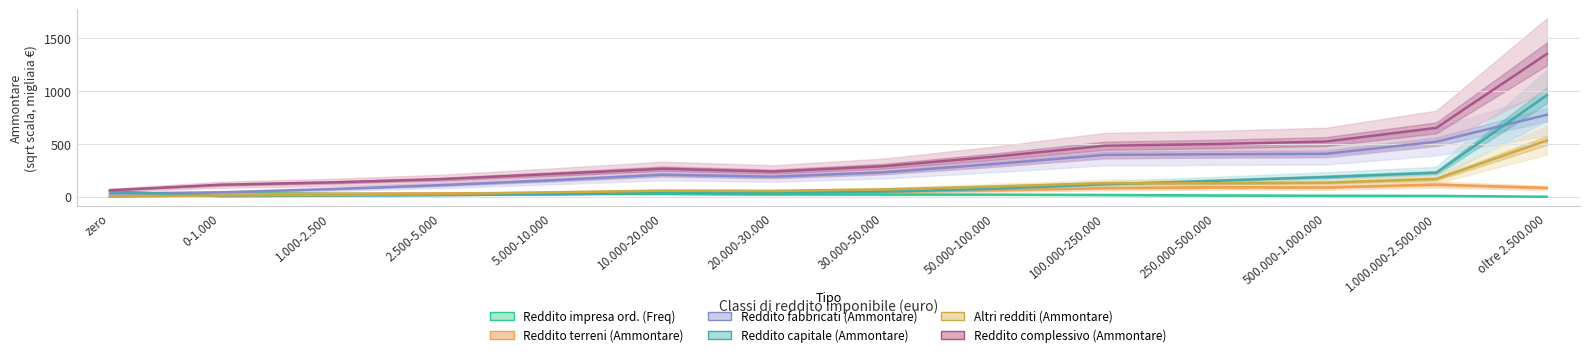

List the series in order of their peak value, highest first.

Reddito complessivo (Ammontare), Reddito capitale (Ammontare), Reddito fabbricati (Ammontare), Altri redditi (Ammontare), Reddito terreni (Ammontare), Reddito impresa ord. (Freq)